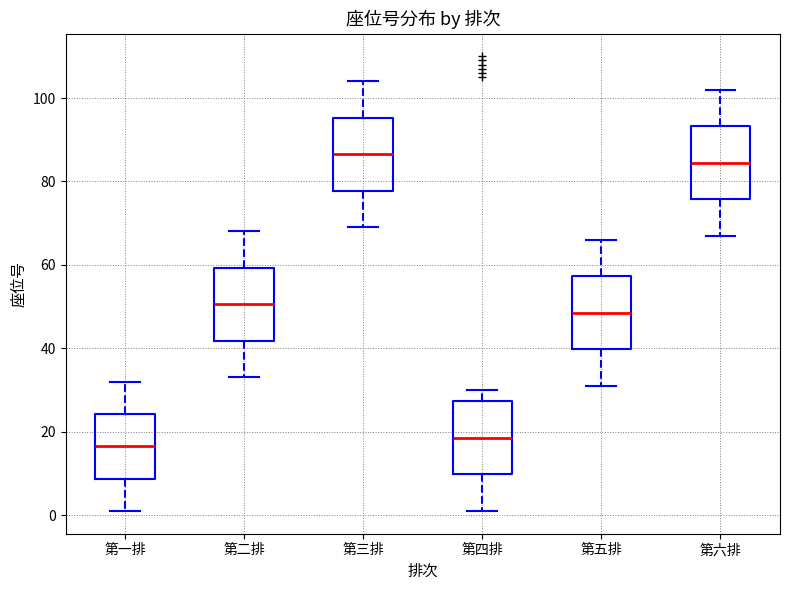

Reading left to right, transcribe this box plot: for each box, give where its median line is, the range the box spans, and where its two whiskers end, as read against the y-axis. The values are not printed on the chart, so give them approximately, as read against the axis.

第一排: median 16, box 8 to 24, whiskers 2 to 32
第二排: median 50, box 42 to 60, whiskers 34 to 68
第三排: median 86, box 78 to 96, whiskers 70 to 104
第四排: median 18, box 10 to 28, whiskers 2 to 30
第五排: median 48, box 40 to 58, whiskers 32 to 66
第六排: median 84, box 76 to 94, whiskers 68 to 102